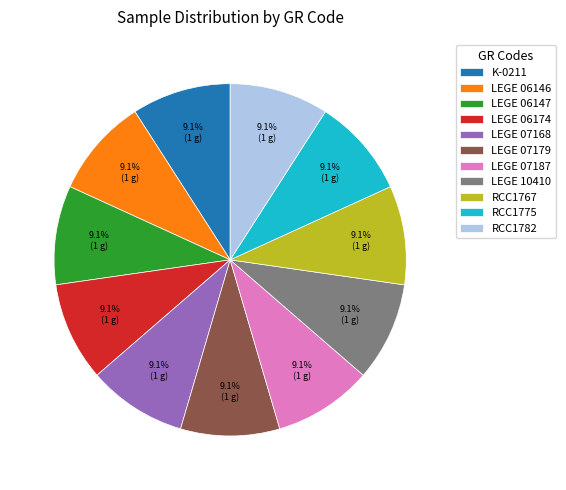

To the nearest percent, what portion does LEGE 06174 represent?

9%